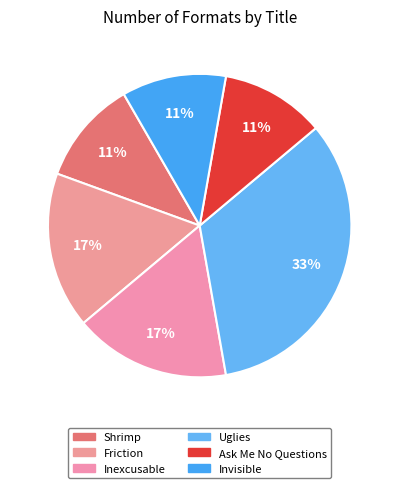

How many slices are in this pie chart?

6